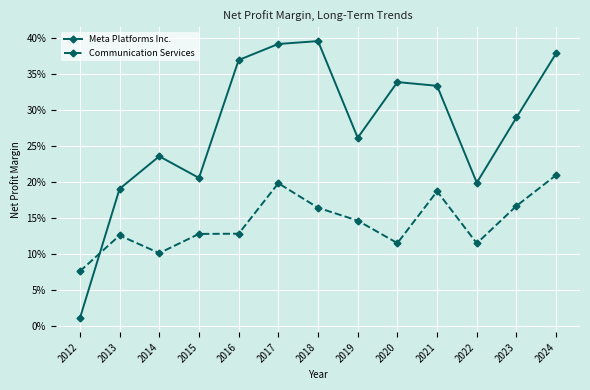

Is this an area chart (filled region under the line)?

No